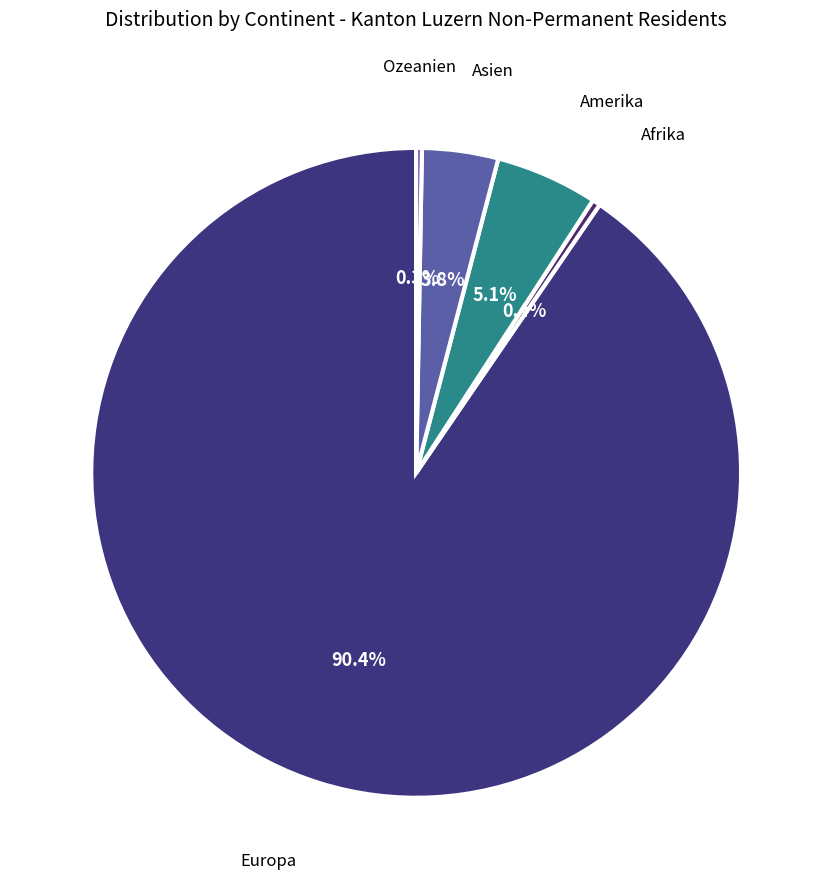

Which slice is the largest?

Europa